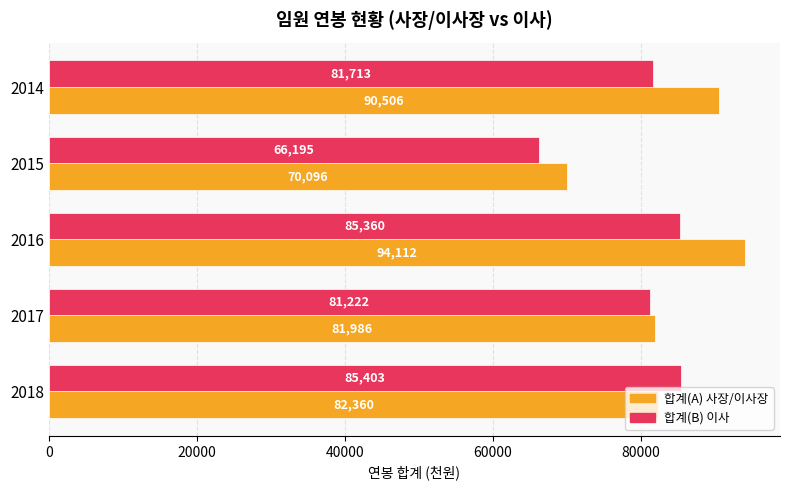

List the series in order of their peak value, lowest first.

합계(B) 이사, 합계(A) 사장/이사장